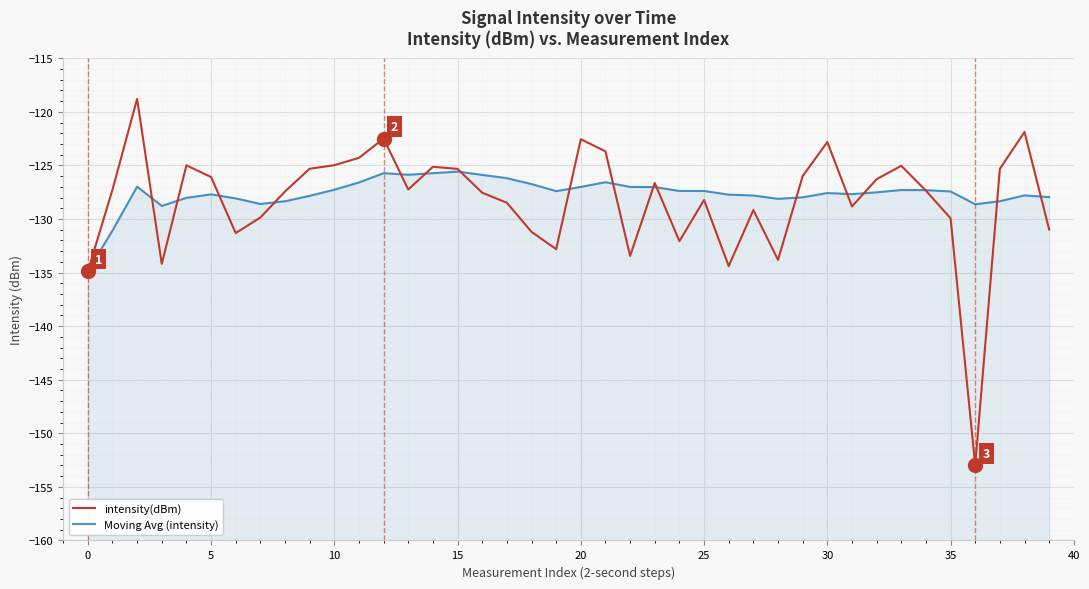

What is the label of the 6th point from the right?

34